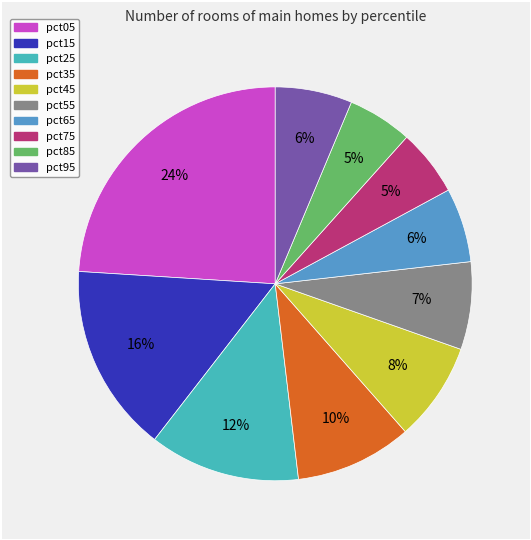

To the nearest percent, what percentage of the pie is pct75?

5%